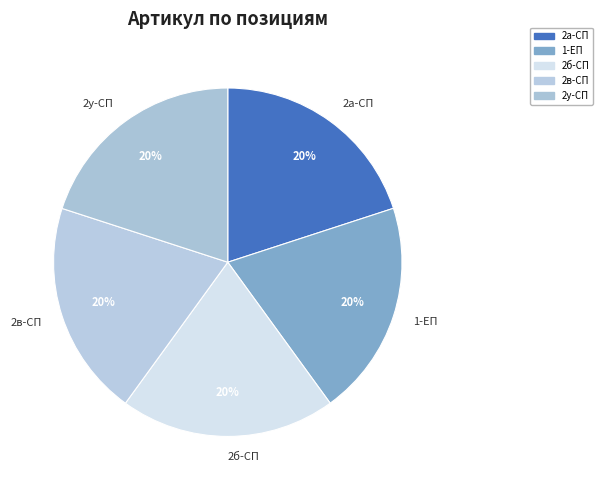

Is the sum of 2а-СП and 2б-СП greater than half?

No